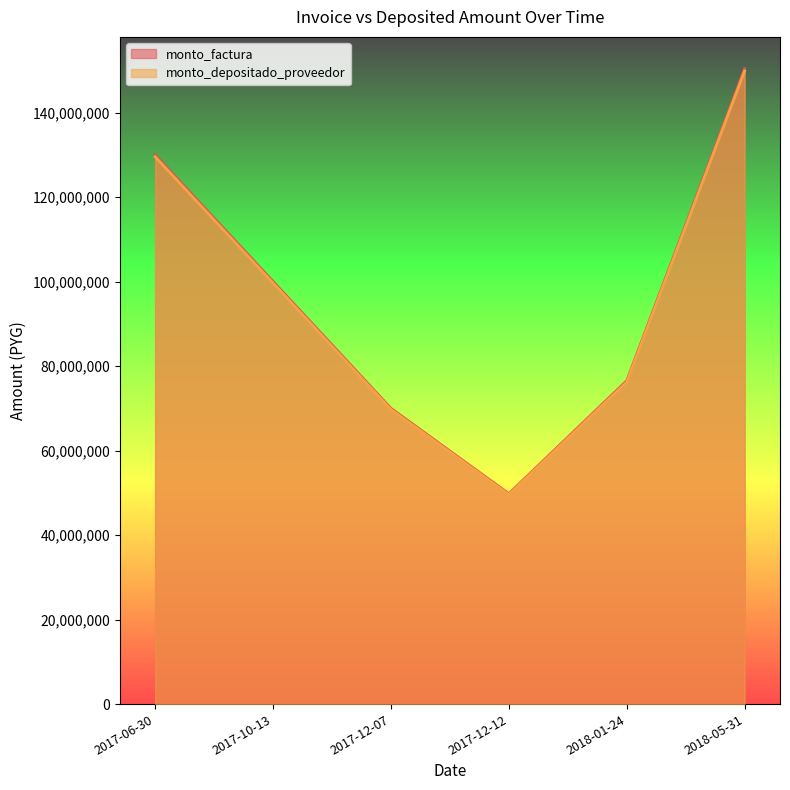

The value of monto_factura at 2017-06-30 is 130000000. True or false?

True